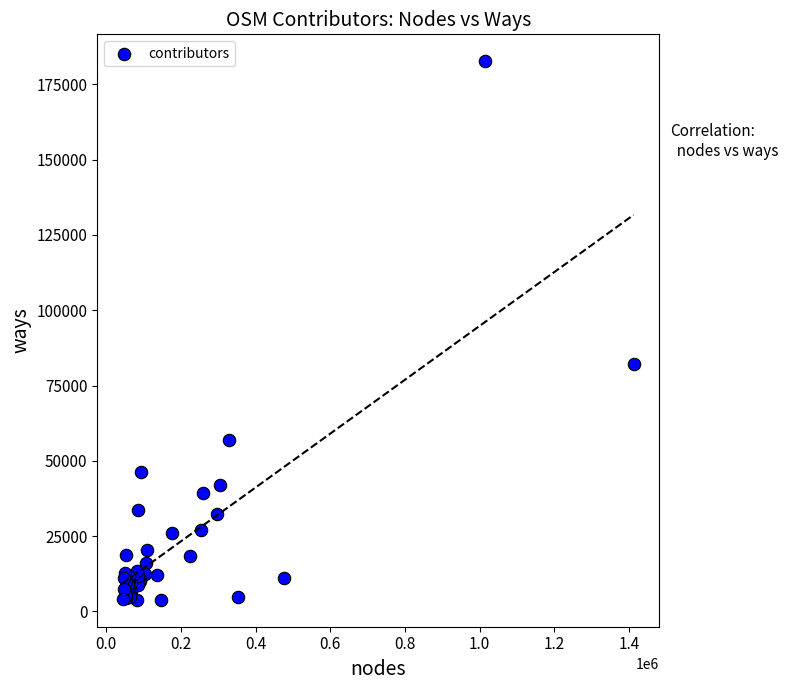

What Y value in the scatter plot is closest to 93269?

82002